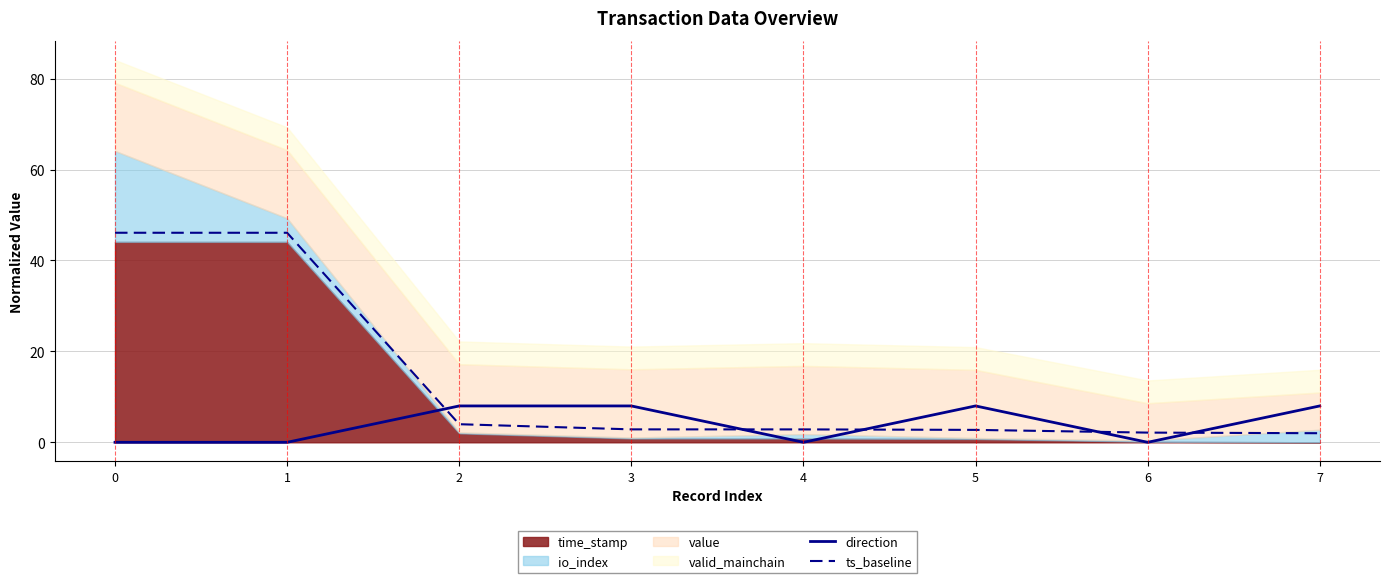

True or false: ts_baseline and direction intersect in this chart.

True